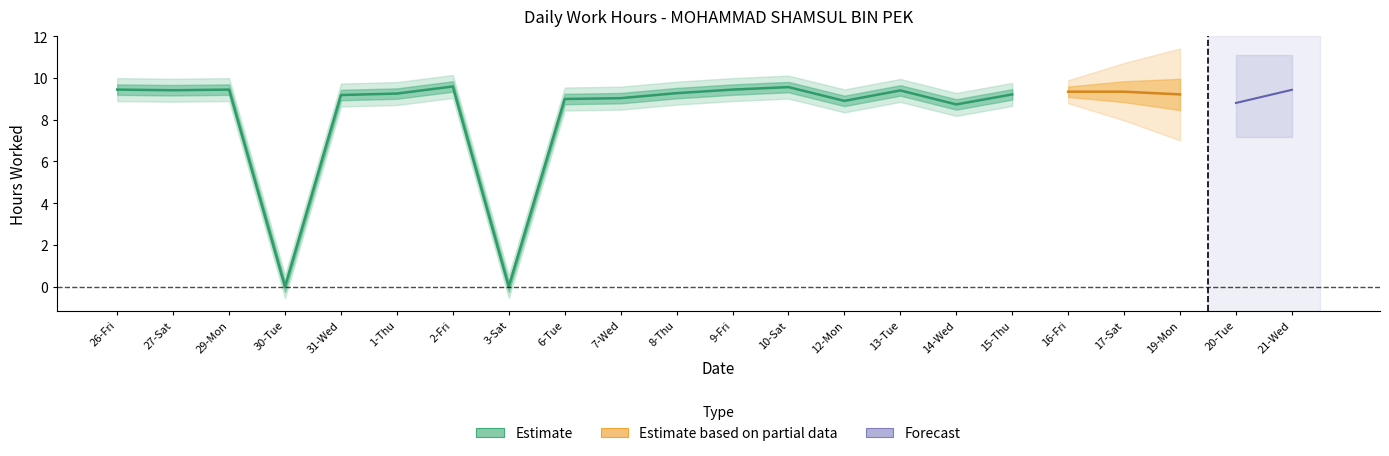

What is the difference between the maximum and minimum values?

9.6